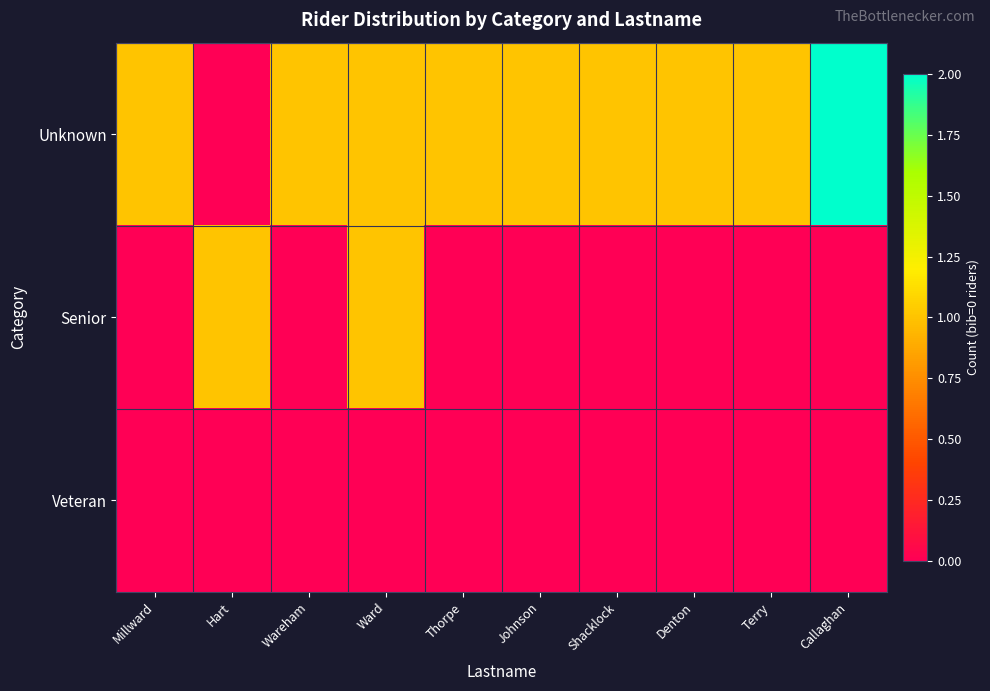

Rank the series by their average value, from highest to lowest.

Unknown, Senior, Veteran